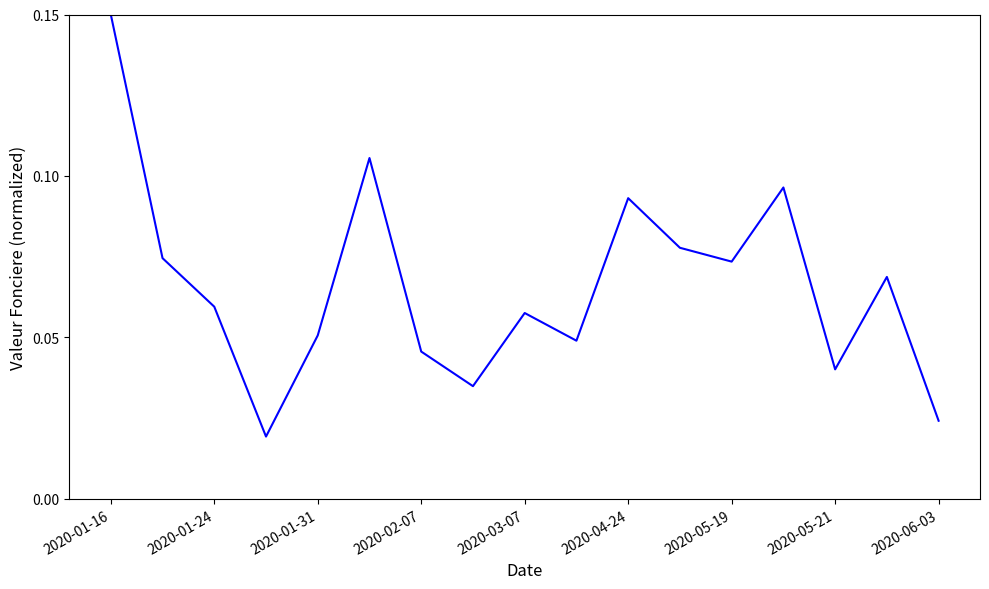

Is this an area chart (filled region under the line)?

No